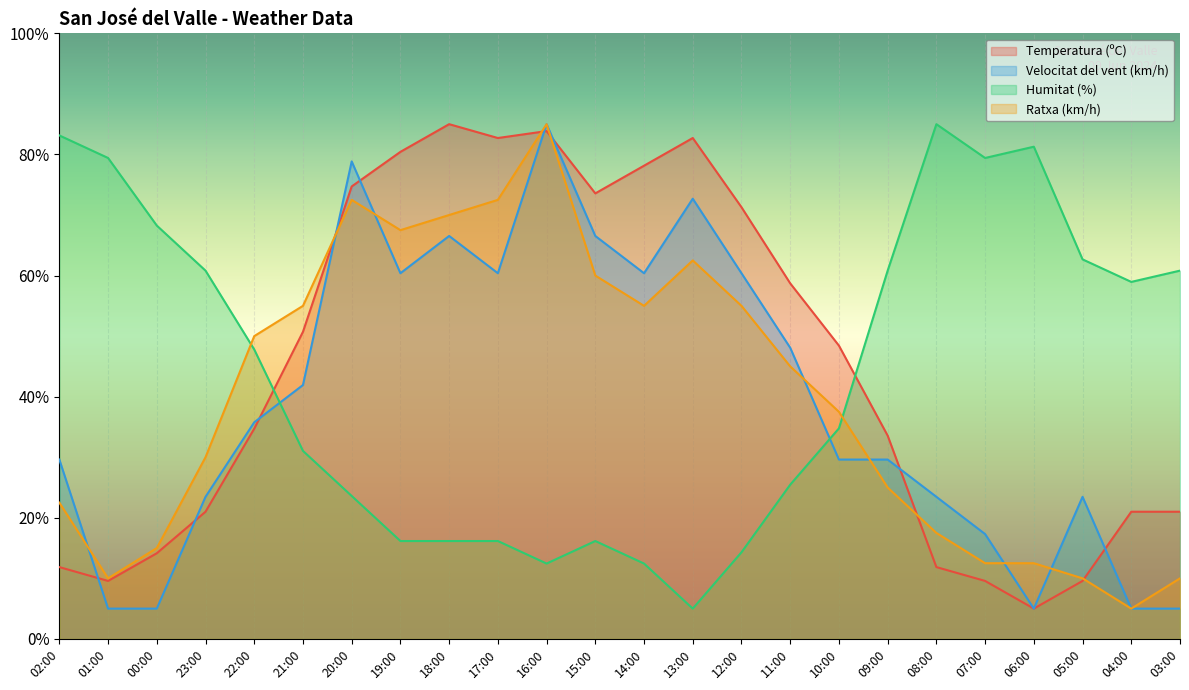

Reading right to left, extract all data points from this chart.

Temperatura (ºC): 21.0	21.0	9.6	5.0	9.6	11.9	33.6	48.4	58.7	71.3	82.7	78.1	73.6	83.9	82.7	85.0	80.4	74.7	50.7	34.7	21.0	14.1	9.6	11.9
Velocitat del vent (km/h): 5.0	5.0	23.5	5.0	17.3	23.5	29.6	29.6	48.1	60.4	72.7	60.4	66.5	85.0	60.4	66.5	60.4	78.8	41.9	35.8	23.5	5.0	5.0	29.6
Humitat (%): 60.8	59.0	62.7	81.3	79.4	85.0	60.8	34.8	25.5	14.3	5.0	12.4	16.2	12.4	16.2	16.2	16.2	23.6	31.0	47.8	60.8	68.3	79.4	83.1
Ratxa (km/h): 10.0	5.0	10.0	12.5	12.5	17.5	25.0	37.5	45.0	55.0	62.5	55.0	60.0	85.0	72.5	70.0	67.5	72.5	55.0	50.0	30.0	15.0	10.0	22.5